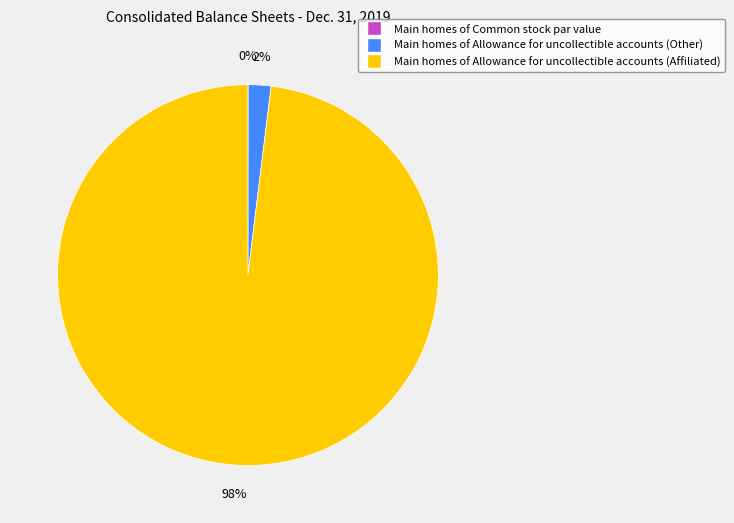

Is there a majority slice in this chart?

Yes